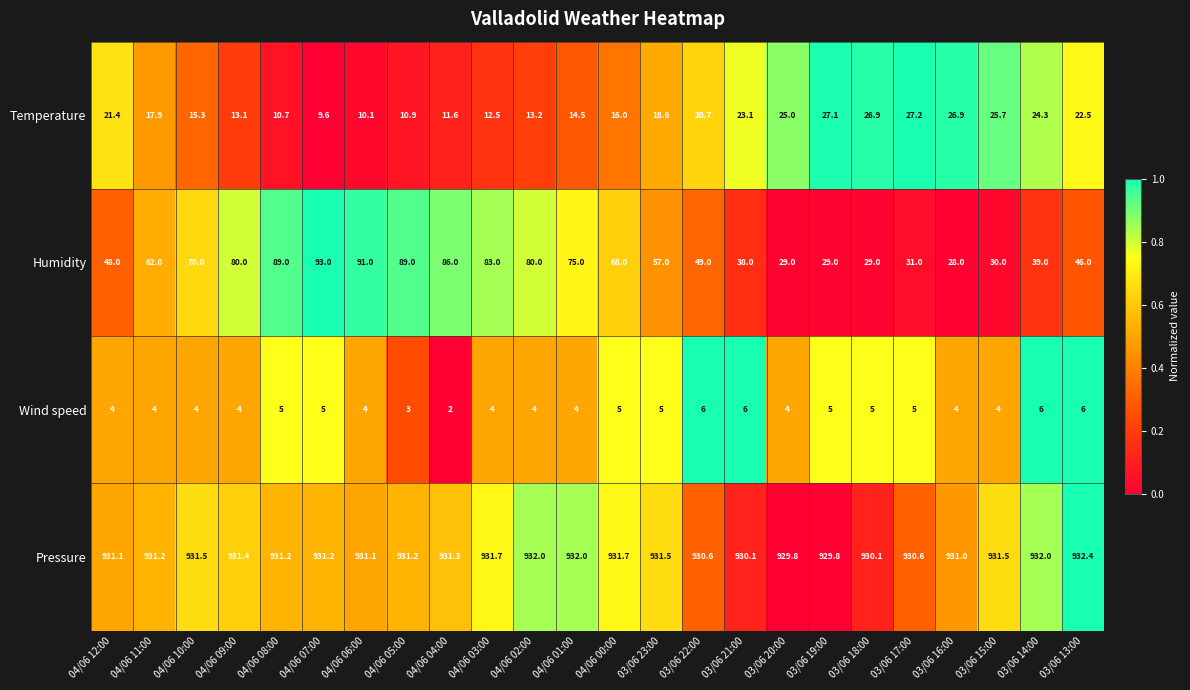

True or false: Wind speed has a value of 5.0 at 04/06 07:00.

True